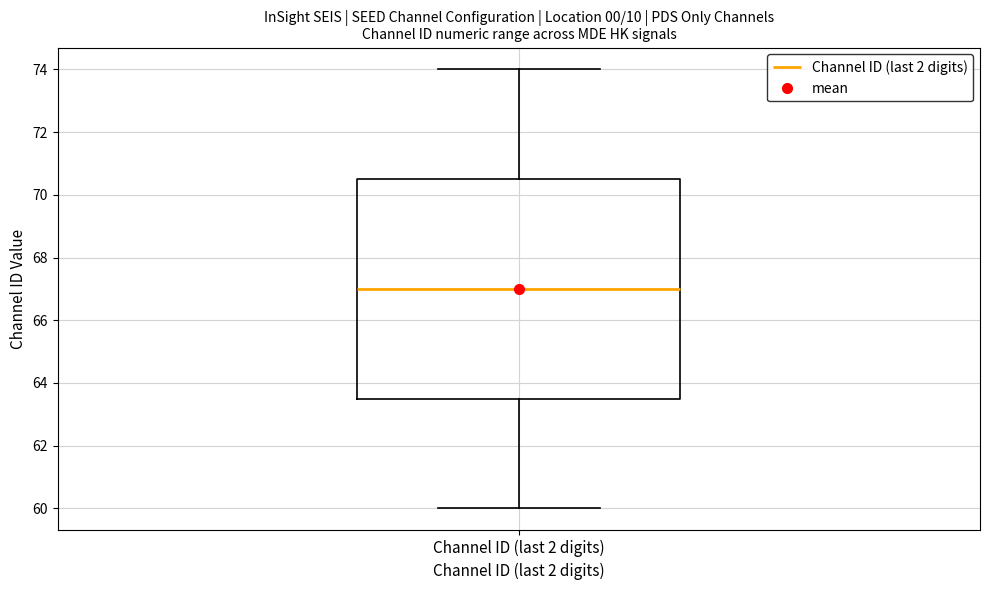

Transcribe this box plot: give where the median line is, the range the box spans, and where the two whiskers end, as read against the y-axis. The values are not printed on the chart, so give them approximately, as read against the axis.

median 67.0, box 63.6 to 70.6, whiskers 60.0 to 74.0